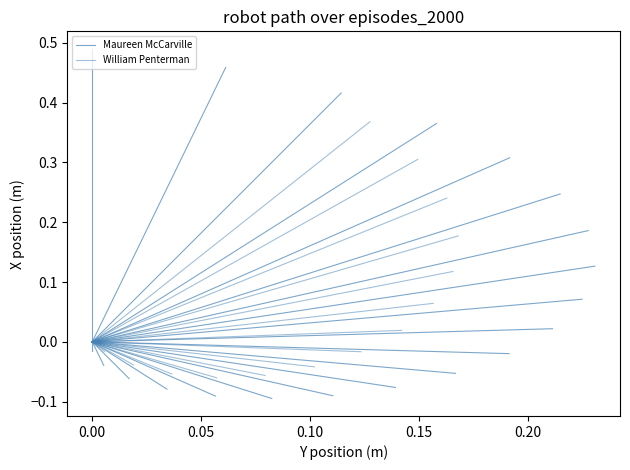

Which series changed the most between −0.05 and 0.00?

William Penterman